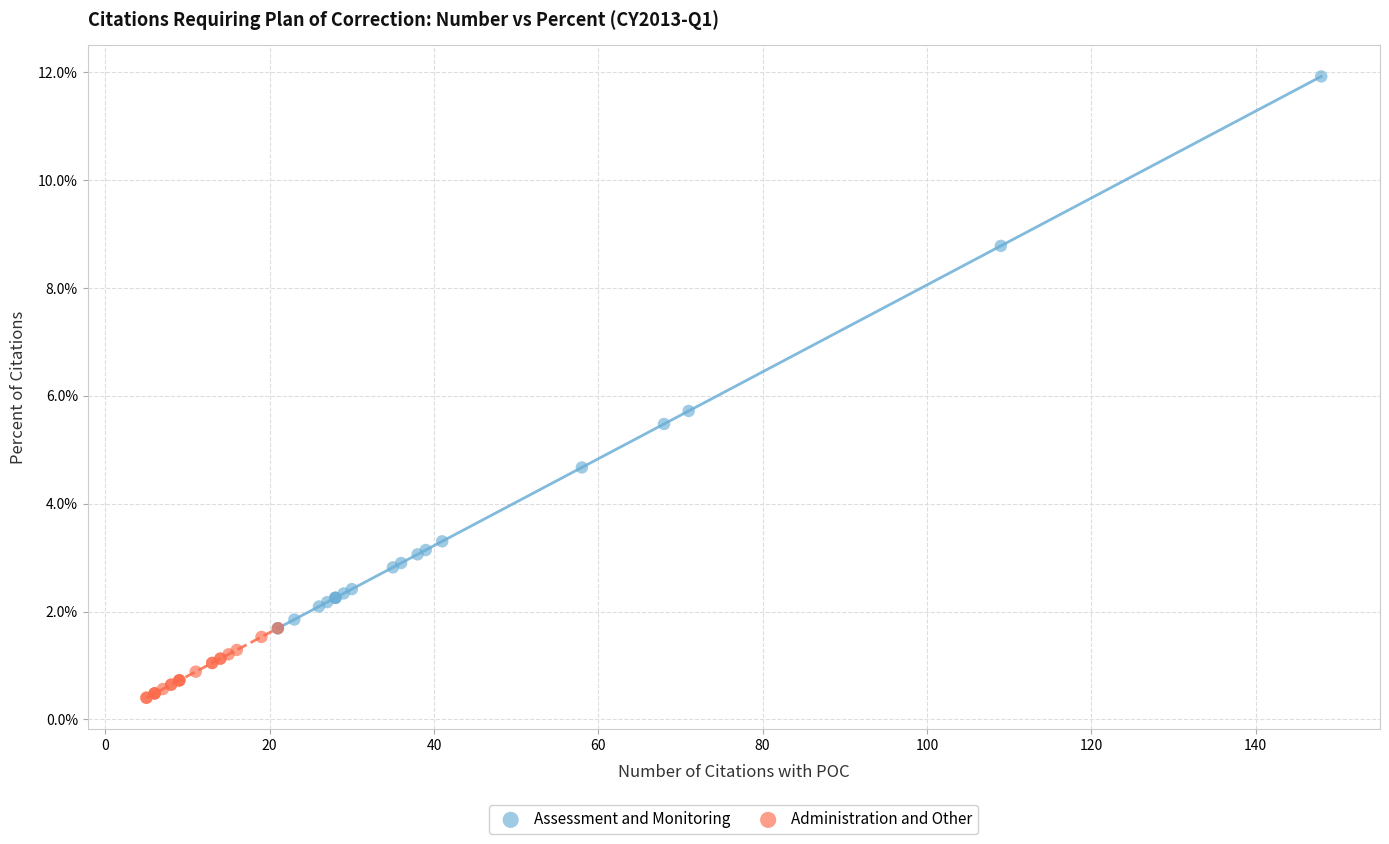

What are all the series names shown in the legend?

Assessment and Monitoring, Administration and Other